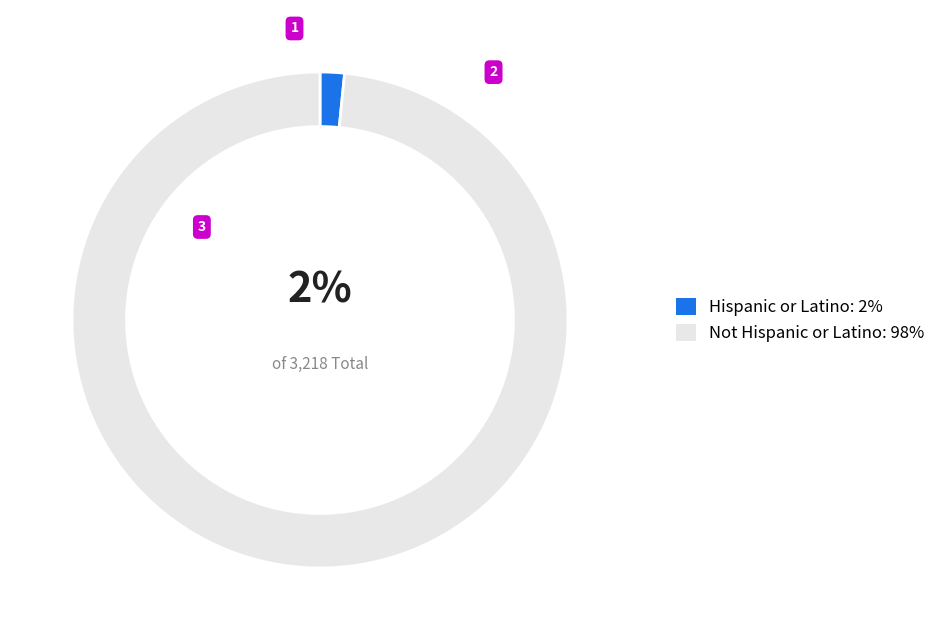

Combined, do Hispanic or Latino: 2% and Not Hispanic or Latino: 98% account for over 50%?

Yes